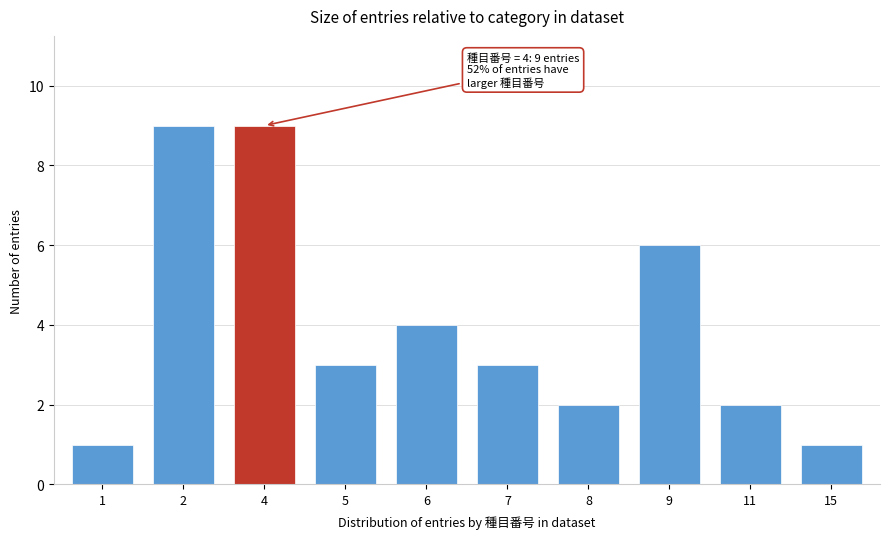

Reading left to right, list all the values displayed in this chart.

1	9	9	3	4	3	2	6	2	1